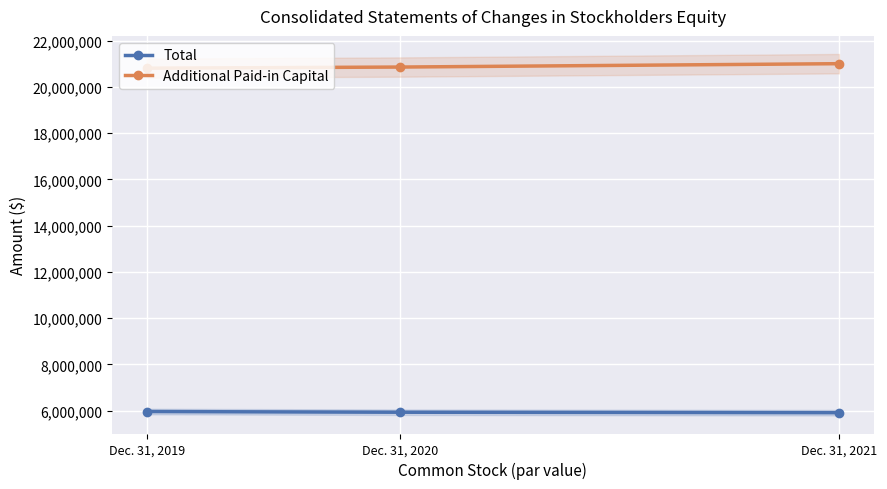

Does the chart display data point markers on the line(s)?

Yes